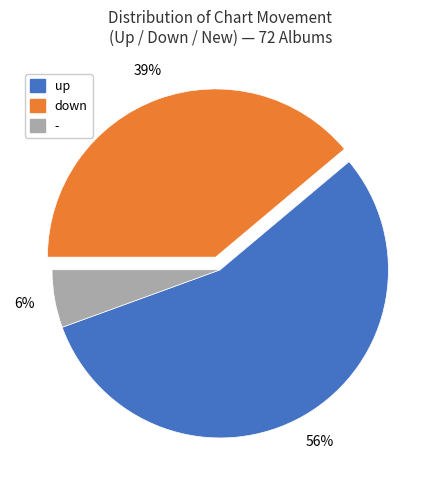

To the nearest percent, what is the difference between the largest and smallest slice percentages?

50%